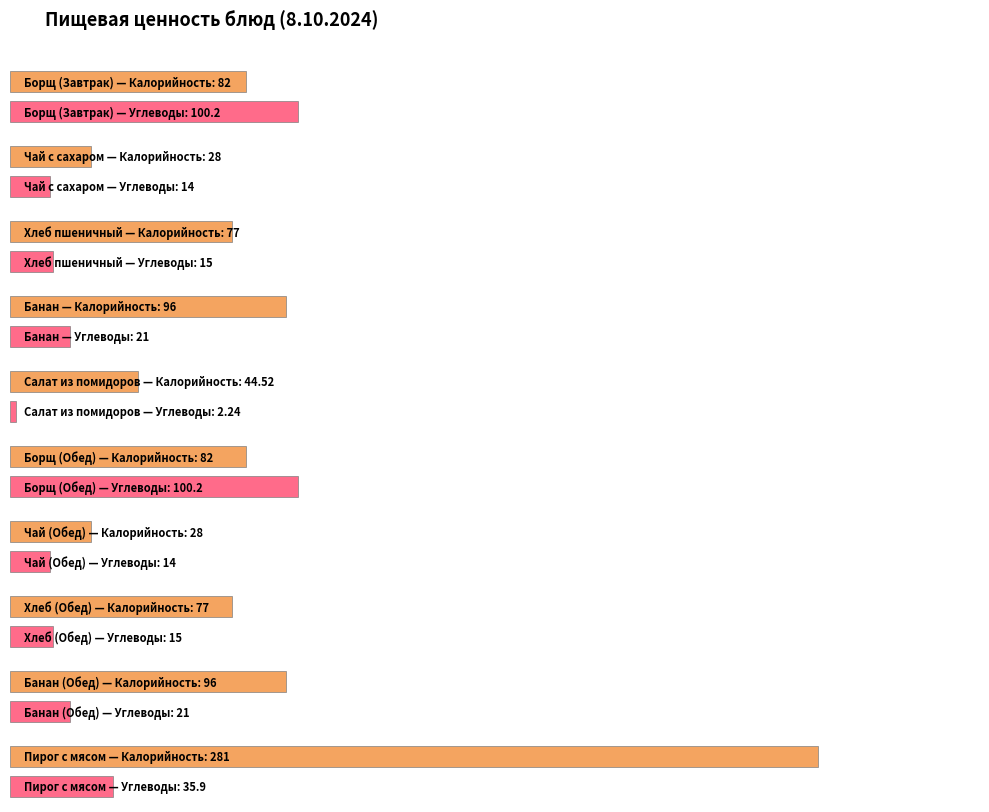

Is it true that Калорийность equals 54.4 at Банан?

False